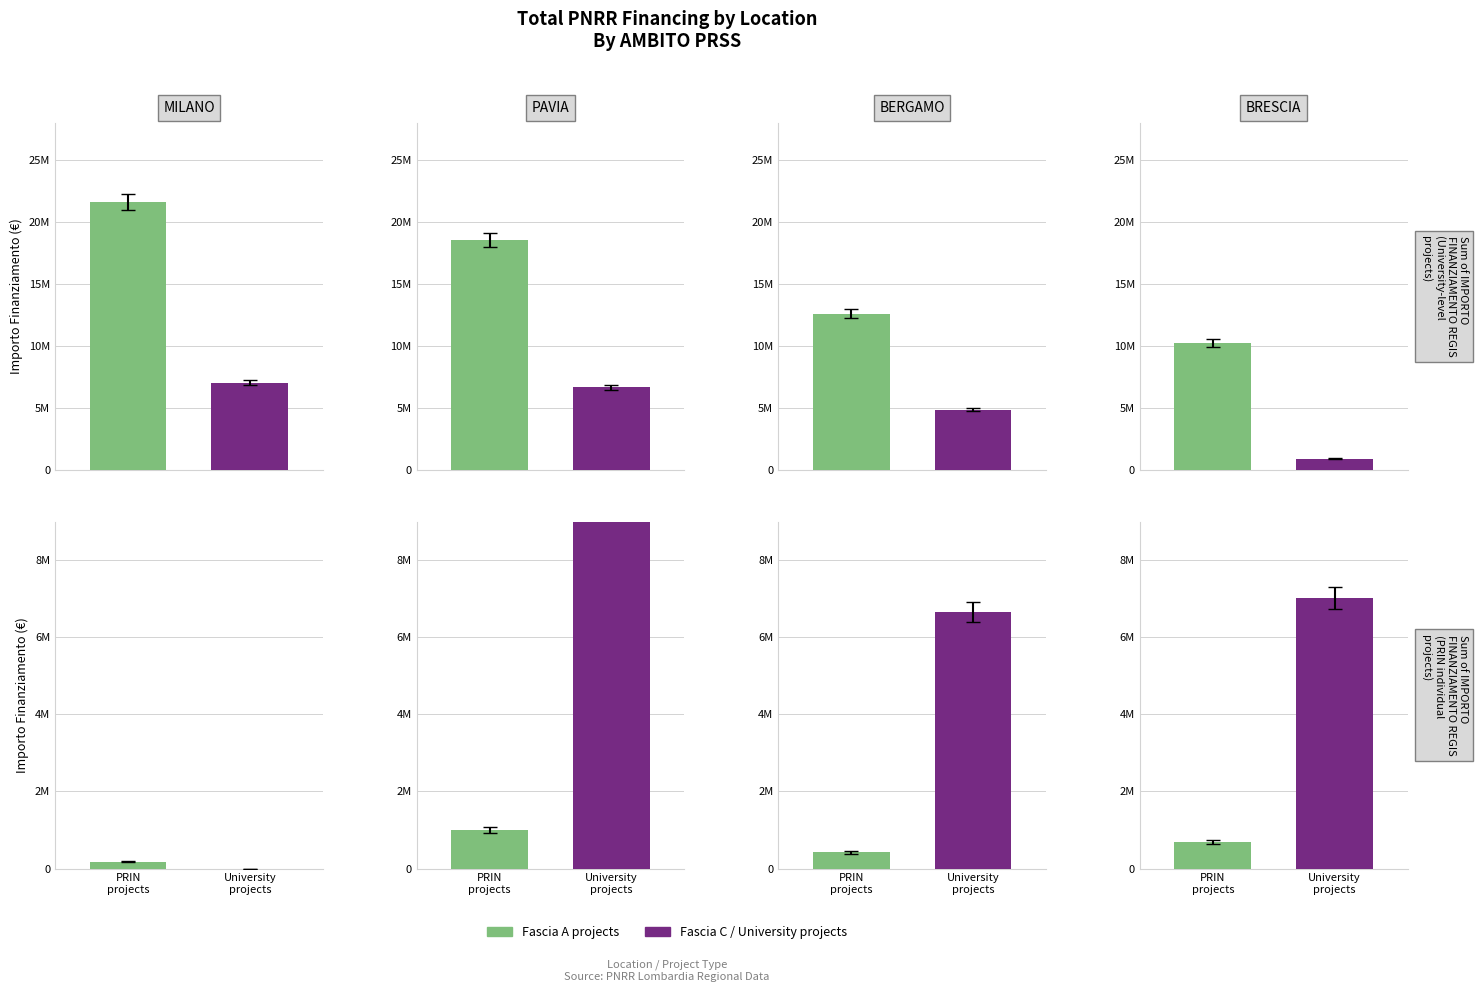

At how many categories does at least one series exceed 14882874?

2